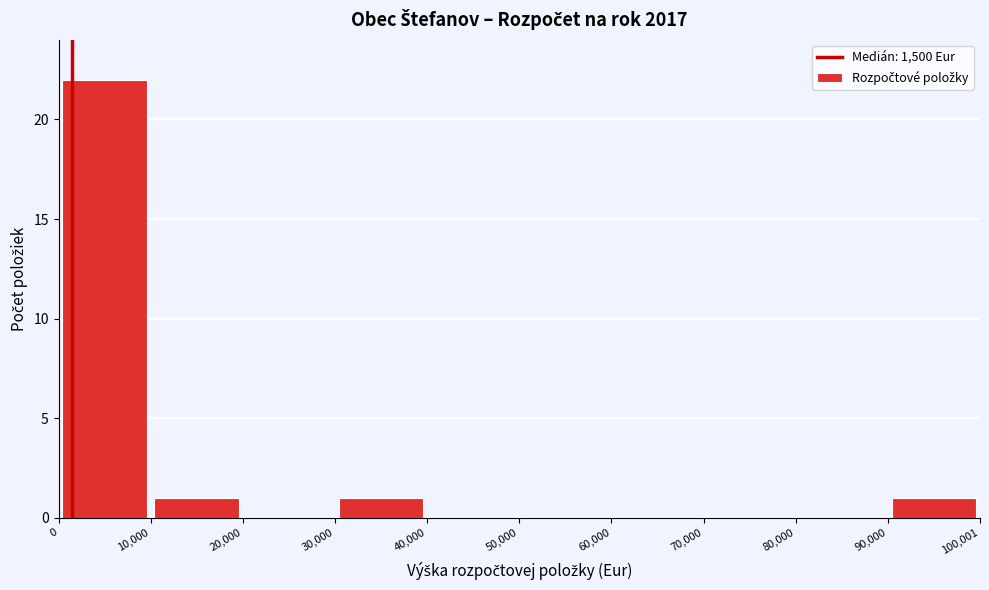

Reading left to right, list every bar in this chart as the range it spans on the x-axis followed by its height. The values are not printed on the chart, so give them approximately, as read against the axis.

0 to 10,000: 22
10,000 to 20,000: 1
20,000 to 30,000: 0
30,000 to 40,000: 1
40,000 to 50,000: 0
50,000 to 60,000: 0
60,000 to 70,000: 0
70,000 to 80,000: 0
80,000 to 90,000: 0
90,000 to 100,001: 1